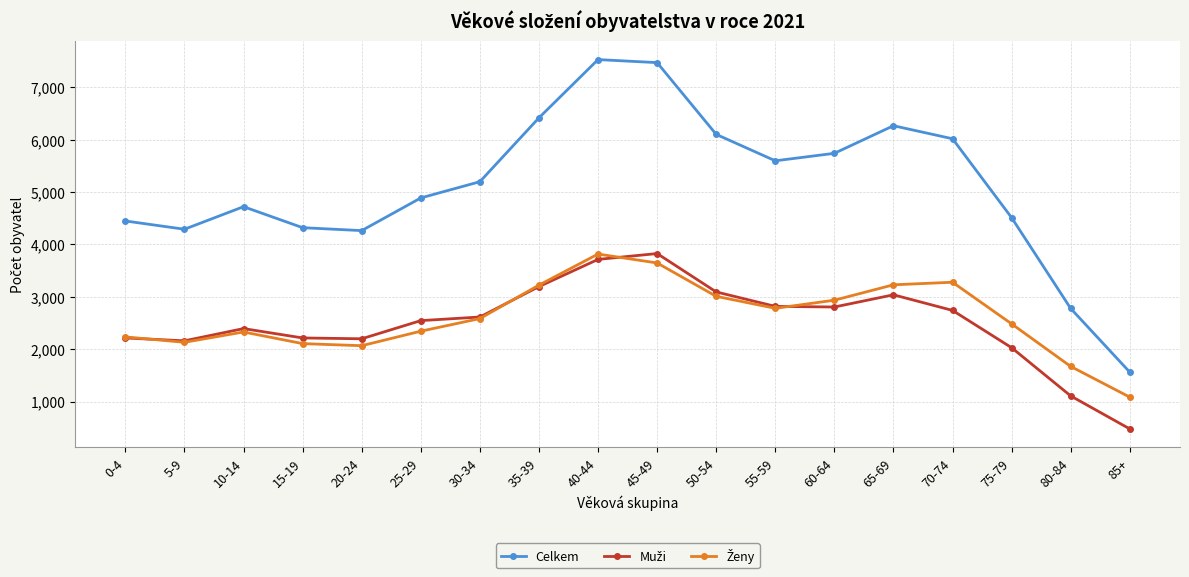

What is the spread (max minus min) of values at 0-4?

2234